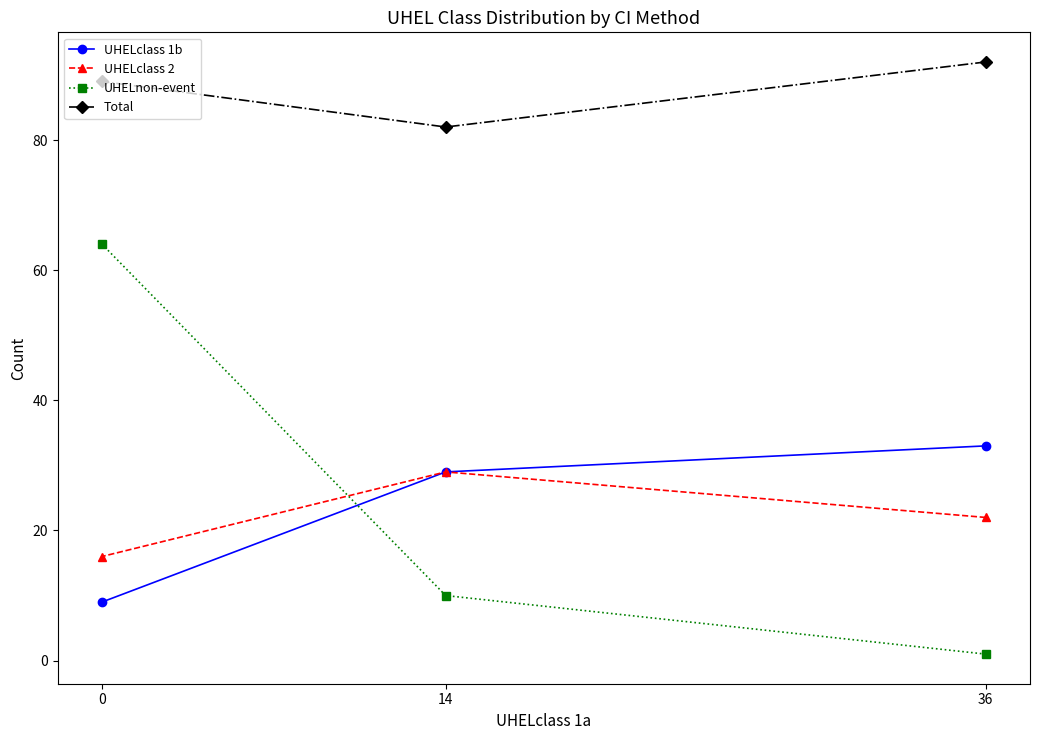

What is the total value across all series at 0?

178